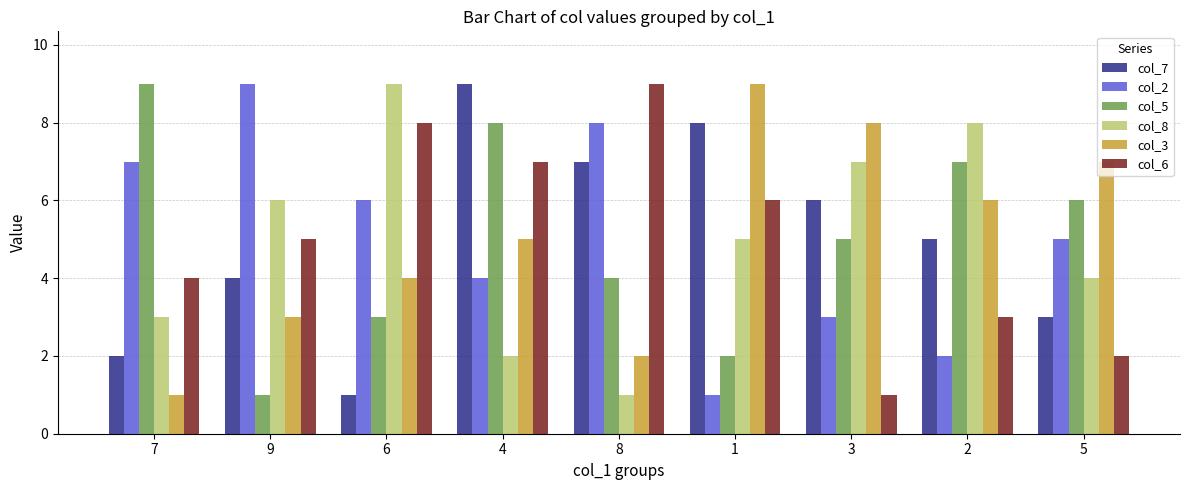

What is the value of the col_7 bar at the 6th from the left?

8